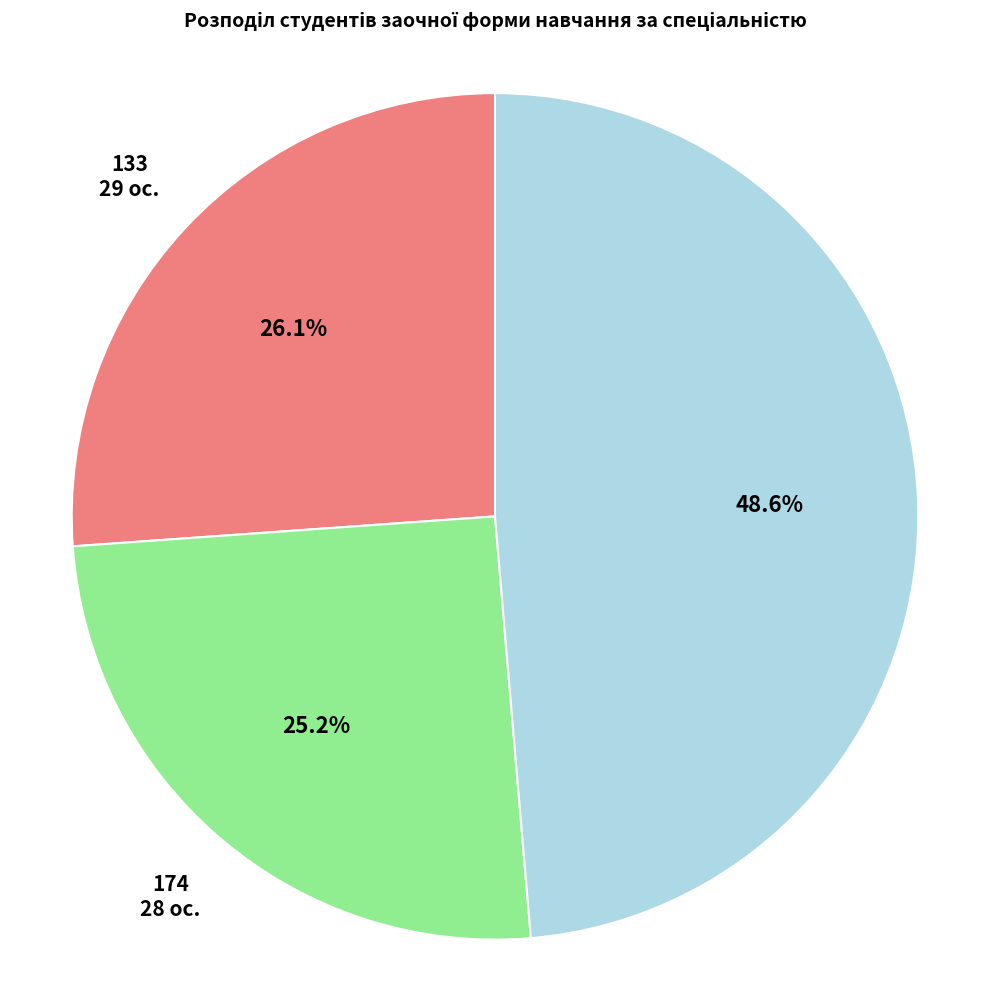

Does any single category account for the majority?

No